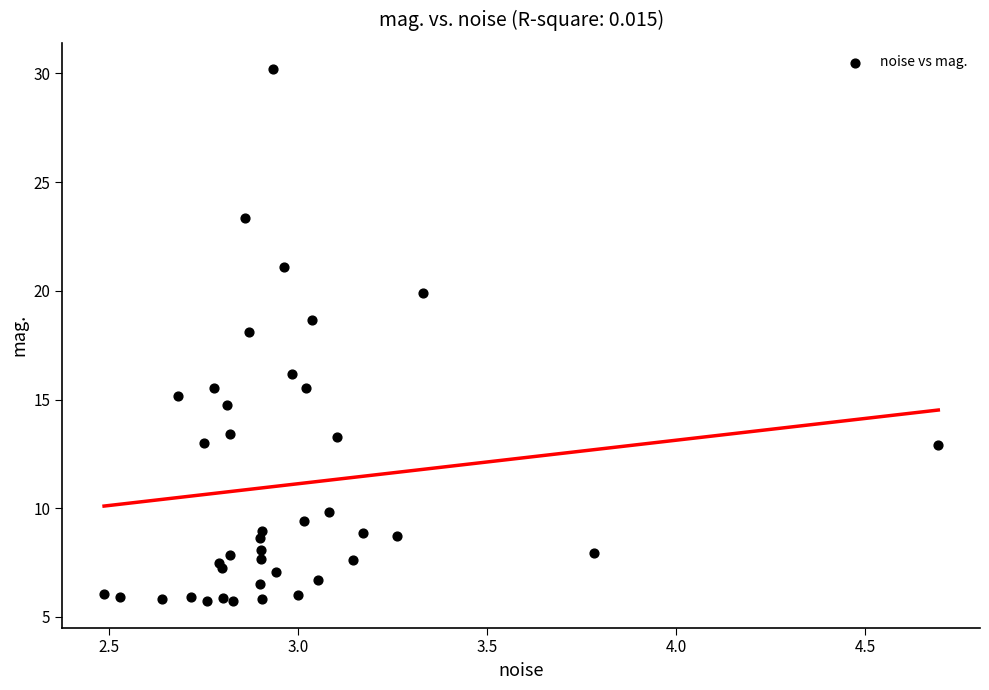

What Y value in the scatter plot is closest to 17?

16.2